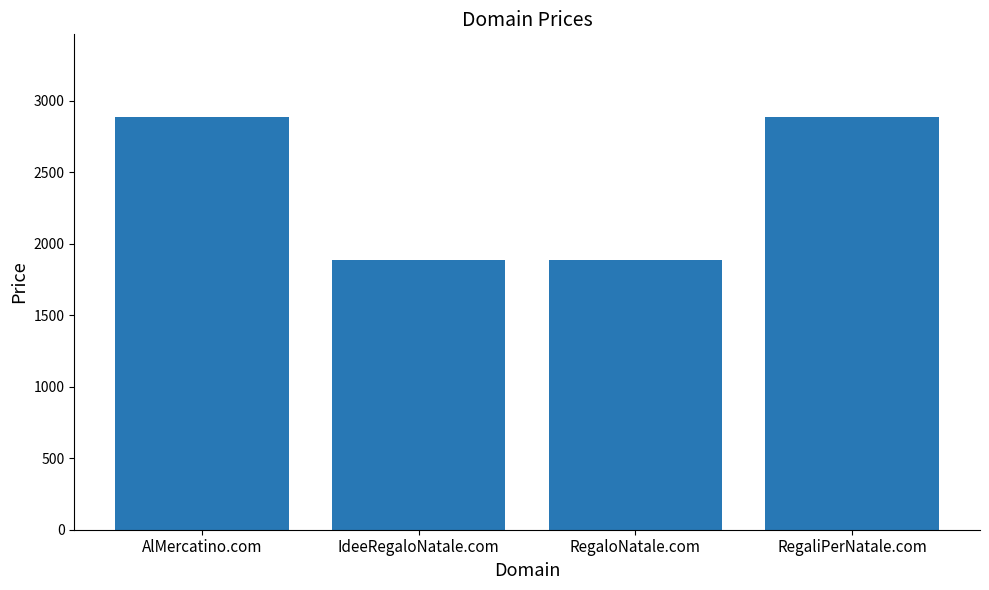

How many bars are there in total?

4